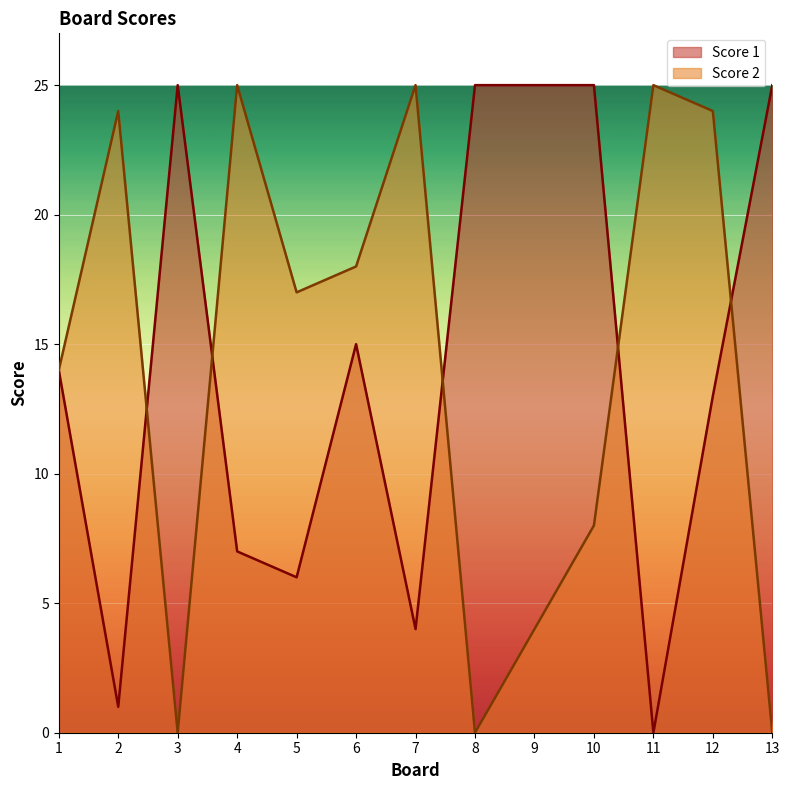

At how many categories does at least one series exceed 16?

12